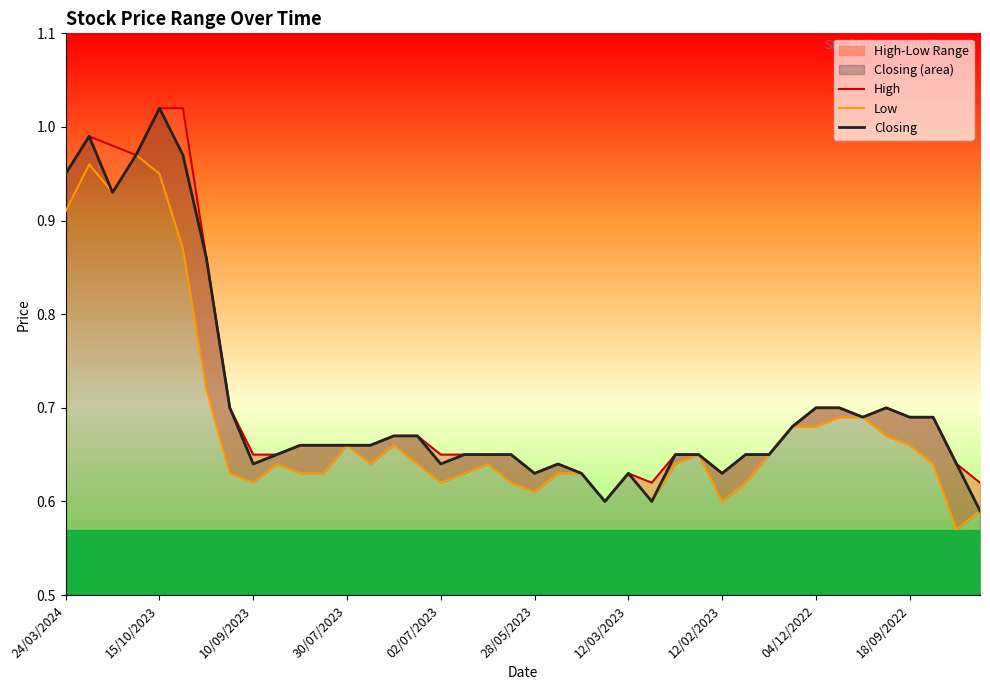

True or false: High and Closing intersect in this chart.

False